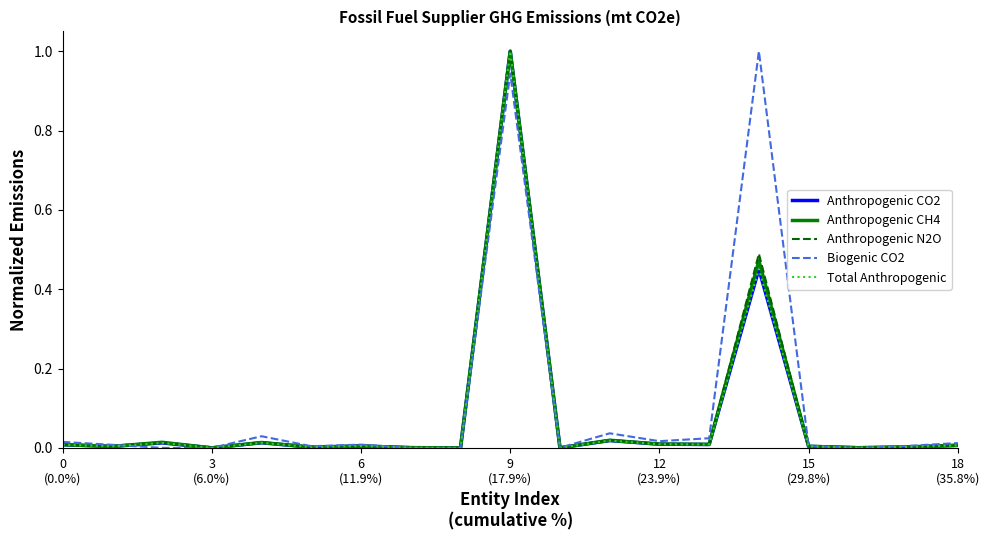

Which series ends up on top after the final intersection of Total Anthropogenic and Anthropogenic CO2?

Total Anthropogenic